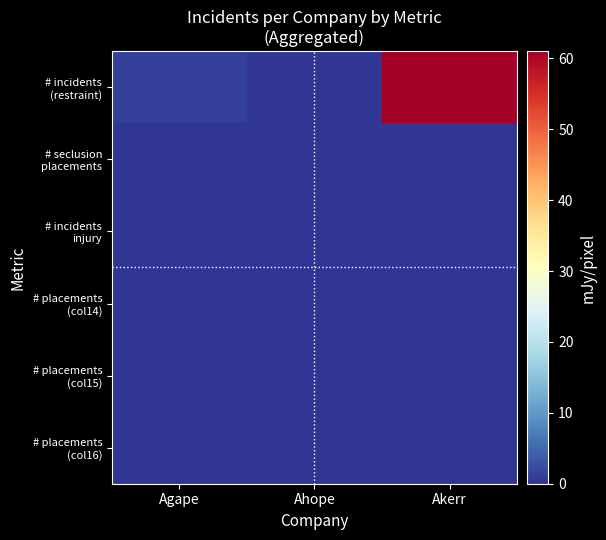

How many distinct data groups are displayed?

6